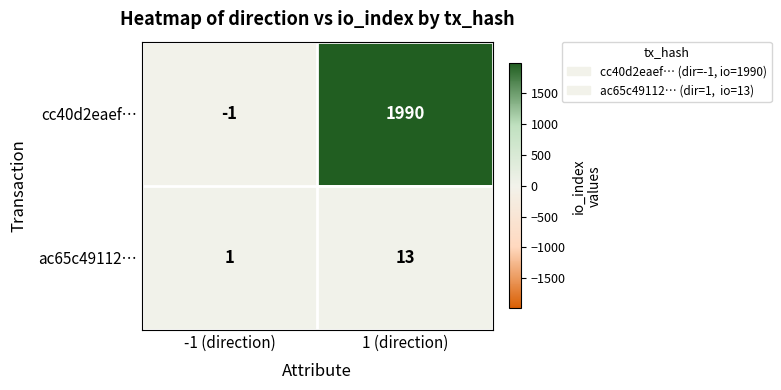

Reading left to right, extract all data points from this chart.

cc40d2eaef…: -1	1990
ac65c49112…: 1	13